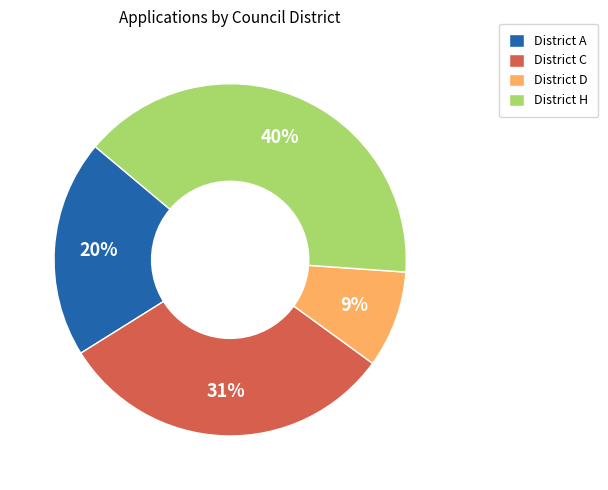

Which has a higher value, District D or District A?

District A